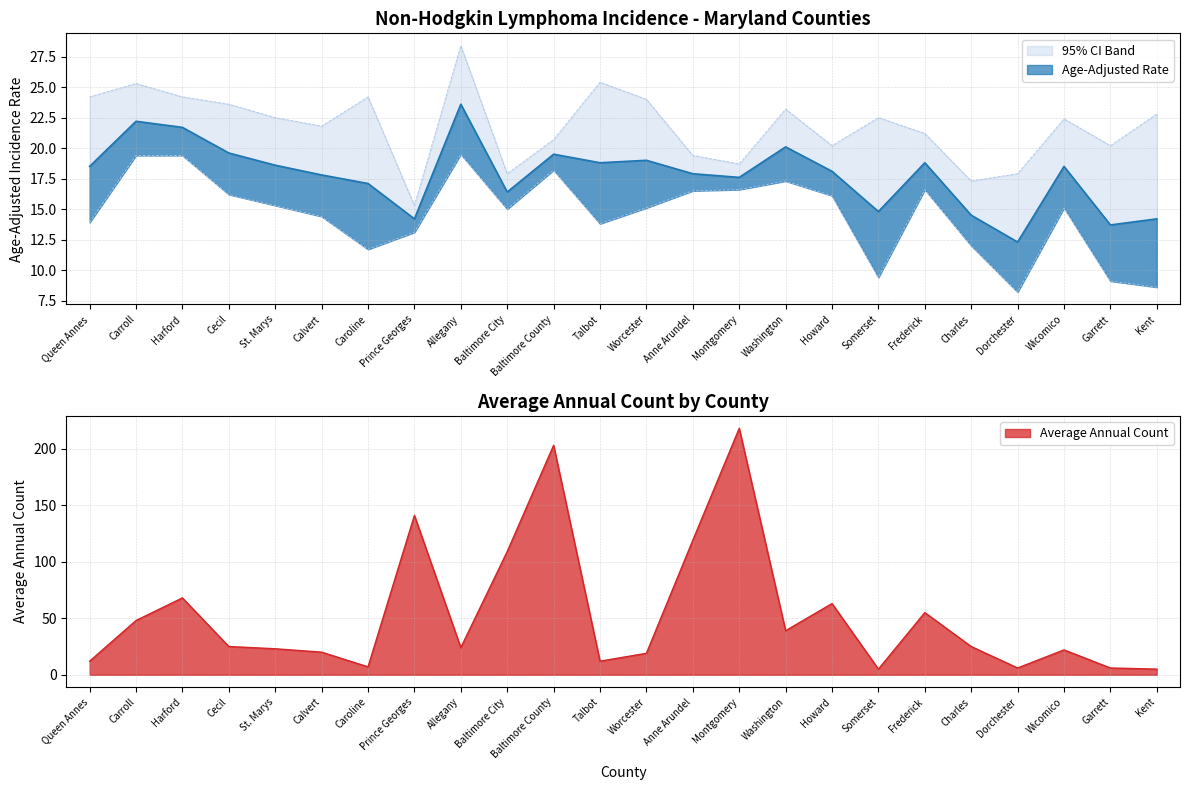

The value of Lower 95% CI at Carroll is 34.0. True or false?

False